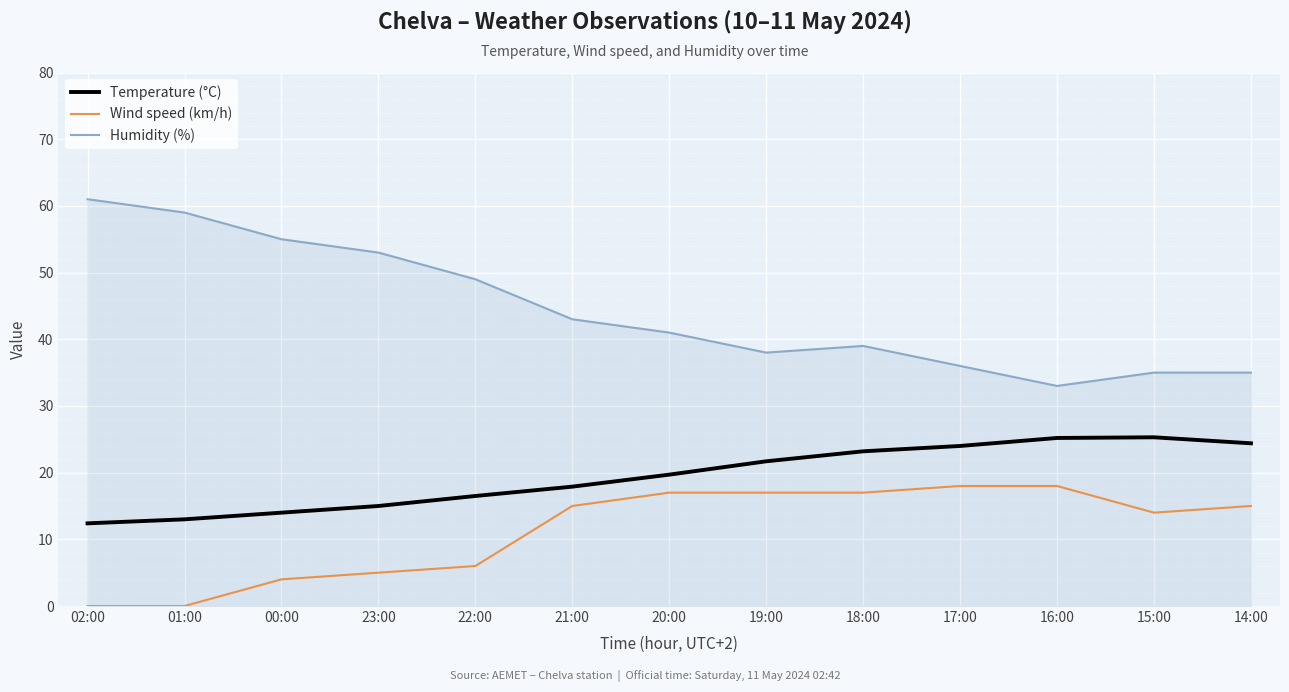

What position from the left is 23:00?

4